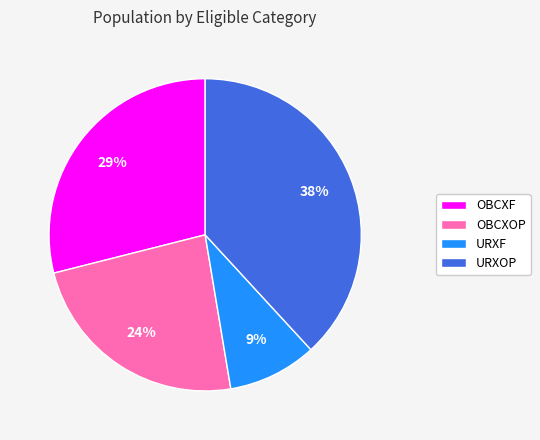

Rank the categories by value from lowest to highest.

URXF, OBCXOP, OBCXF, URXOP